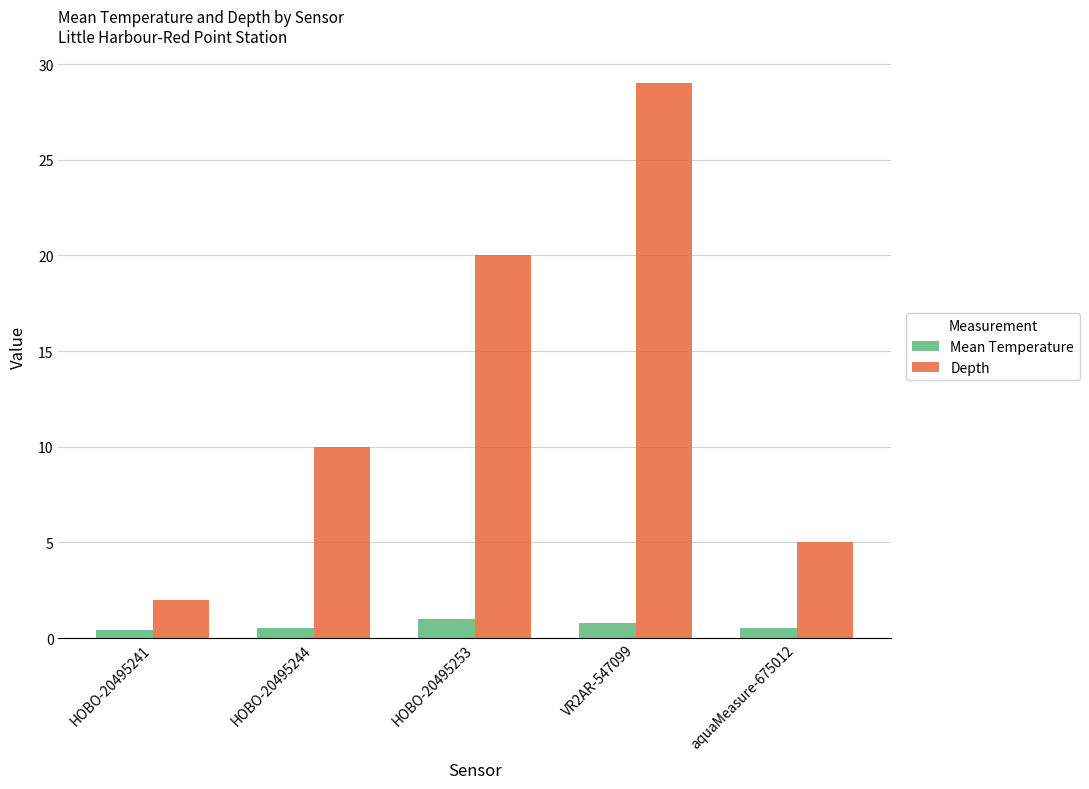

What is the minimum value for Depth?

2.0